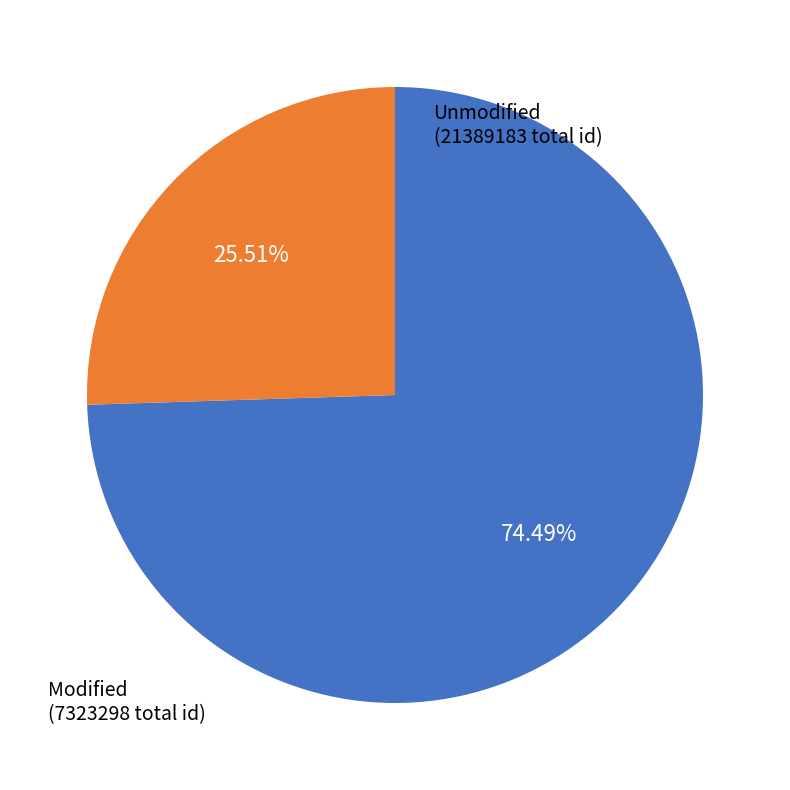

Does Modified account for over 50% of the chart?

No